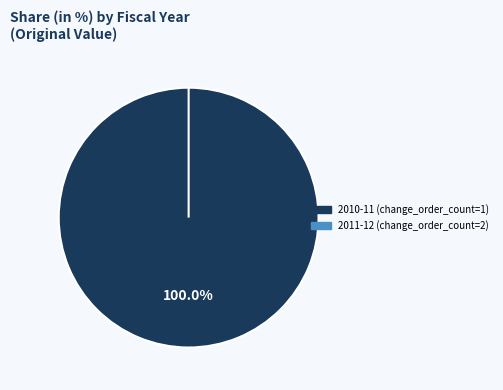

Does 2010-11 (change_order_count=1) account for over 50% of the chart?

Yes